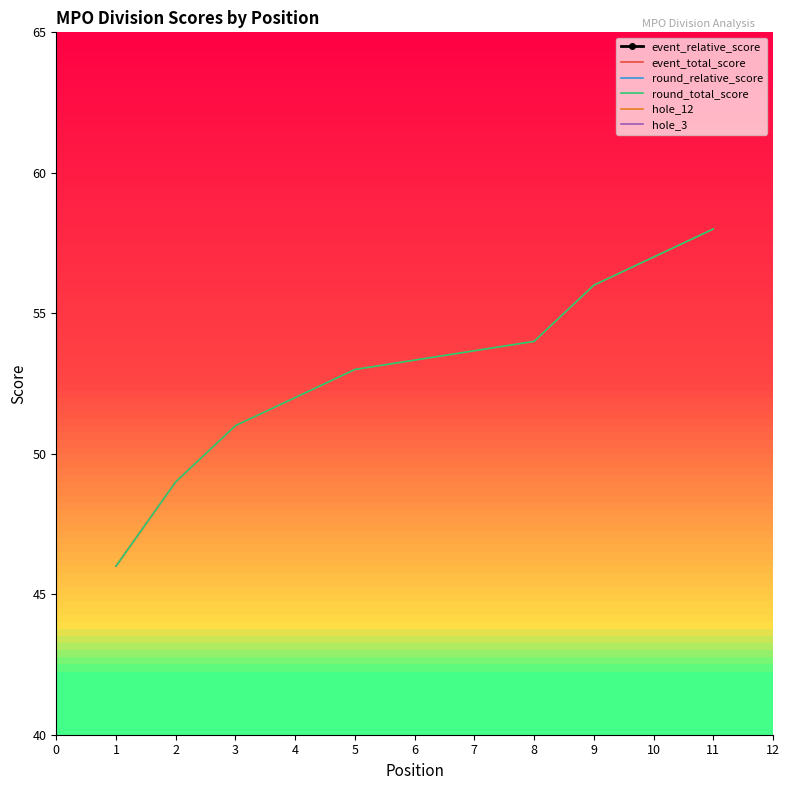

Rank the series at 2 from highest to lowest value.

event_total_score, round_total_score, hole_3, hole_12, event_relative_score, round_relative_score